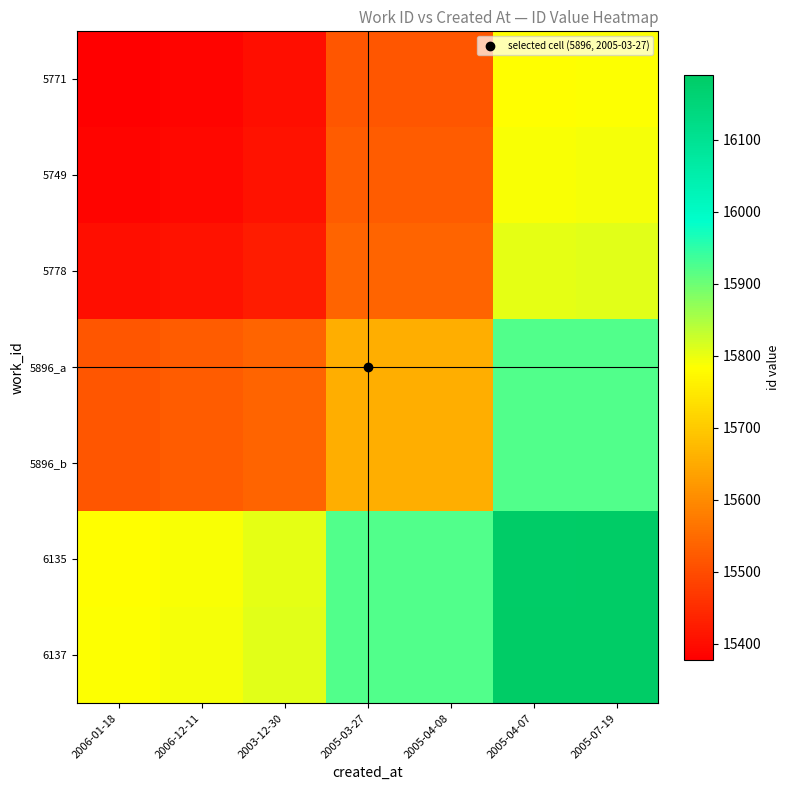

Reading left to right, what are all the values shown in this chart?

5771: 2006-01-18=15378.0	2006-12-11=15385.5	2003-12-30=15400.5	2005-03-27=15516.5	2005-04-08=15517.0	2005-04-07=15782.0	2005-07-19=15784.0
5749: 2006-01-18=15385.5	2006-12-11=15393.0	2003-12-30=15408.0	2005-03-27=15524.0	2005-04-08=15524.5	2005-04-07=15789.5	2005-07-19=15791.5
5778: 2006-01-18=15400.5	2006-12-11=15408.0	2003-12-30=15423.0	2005-03-27=15539.0	2005-04-08=15539.5	2005-04-07=15804.5	2005-07-19=15806.5
5896_a: 2006-01-18=15516.5	2006-12-11=15524.0	2003-12-30=15539.0	2005-03-27=15655.0	2005-04-08=15655.5	2005-04-07=15920.5	2005-07-19=15922.5
5896_b: 2006-01-18=15517.0	2006-12-11=15524.5	2003-12-30=15539.5	2005-03-27=15655.5	2005-04-08=15656.0	2005-04-07=15921.0	2005-07-19=15923.0
6135: 2006-01-18=15782.0	2006-12-11=15789.5	2003-12-30=15804.5	2005-03-27=15920.5	2005-04-08=15921.0	2005-04-07=16186.0	2005-07-19=16188.0
6137: 2006-01-18=15784.0	2006-12-11=15791.5	2003-12-30=15806.5	2005-03-27=15922.5	2005-04-08=15923.0	2005-04-07=16188.0	2005-07-19=16190.0